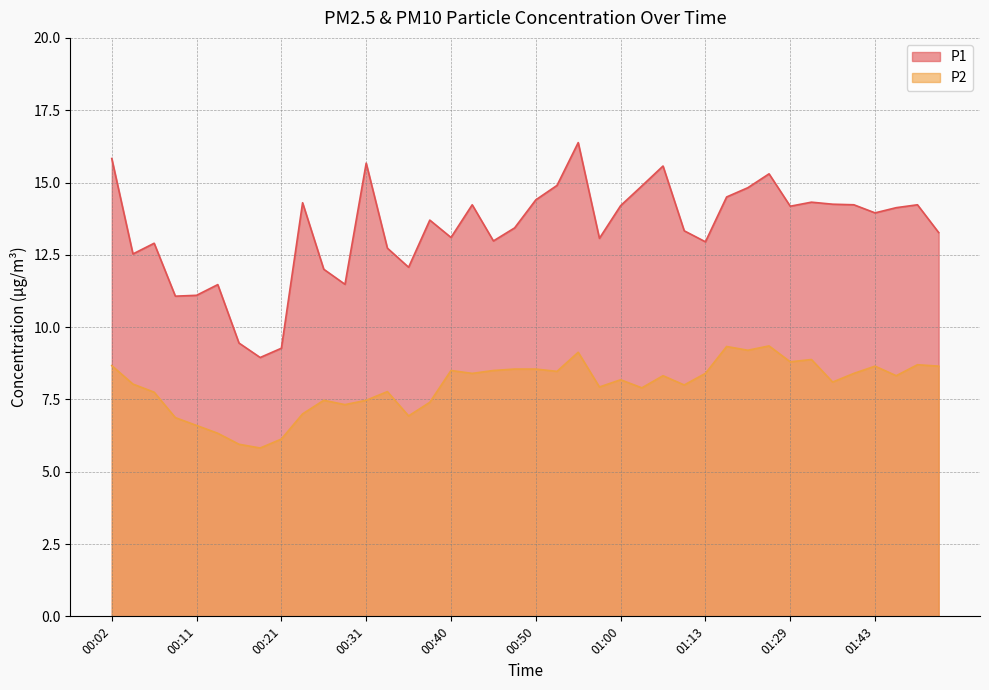

What is the sum of the P1 values at 00:02 and 01:24?

31.1